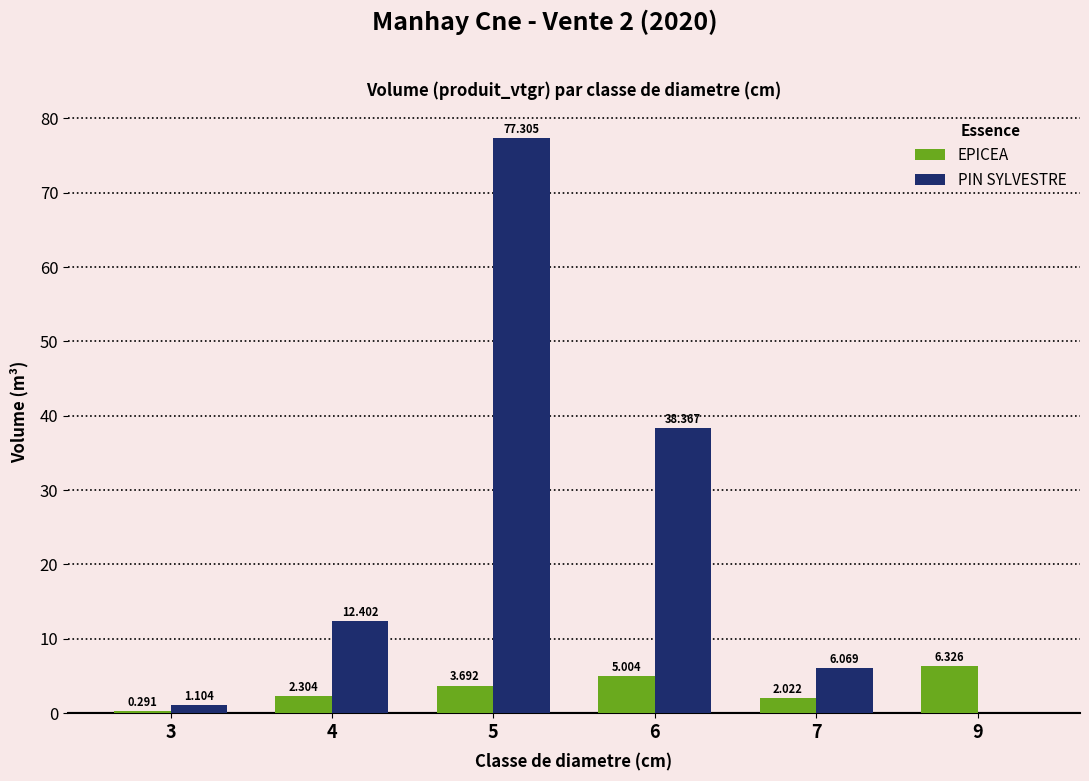

Which series has the largest total across all categories?

PIN SYLVESTRE